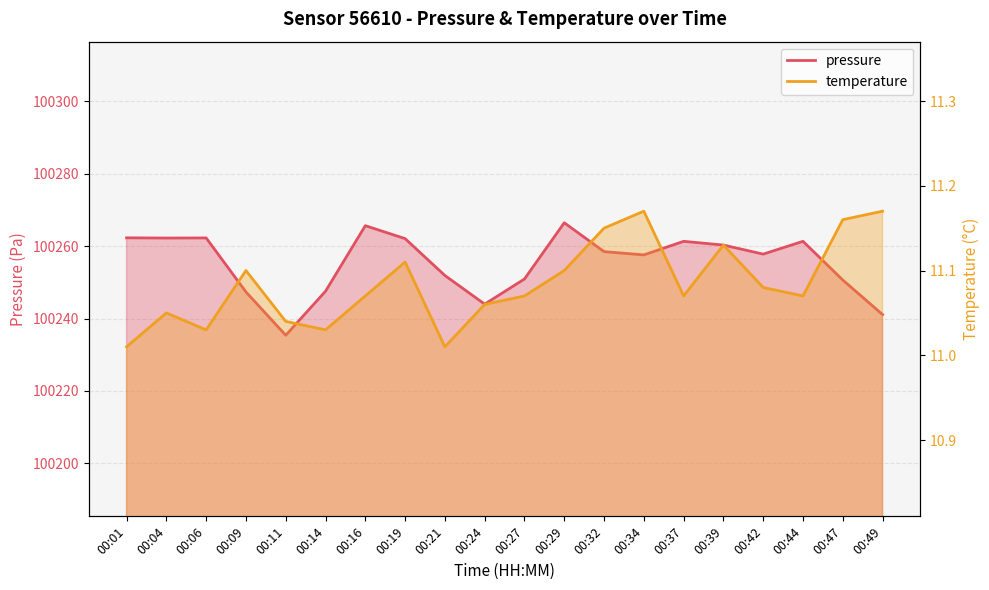

Count the number of data series in this chart.

2